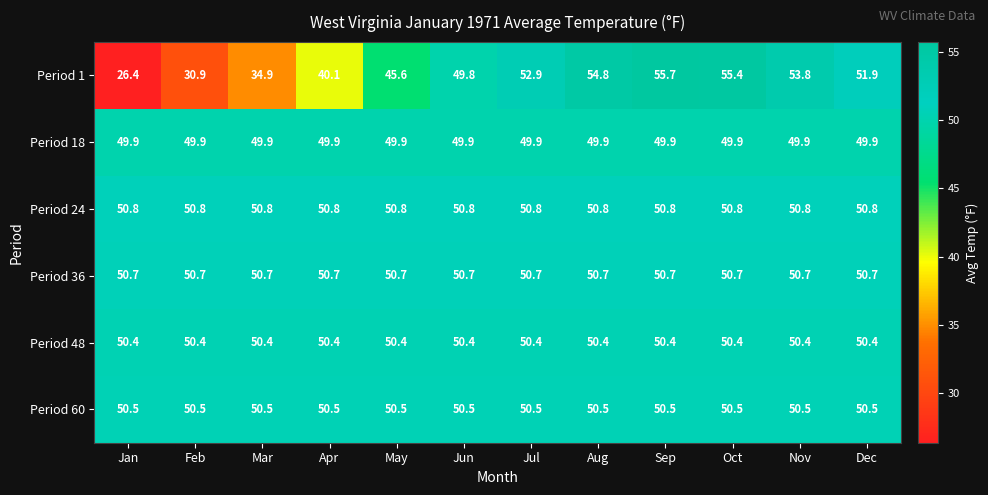

Rank the series by their maximum value, from lowest to highest.

Period 18, Period 48, Period 60, Period 36, Period 24, Period 1